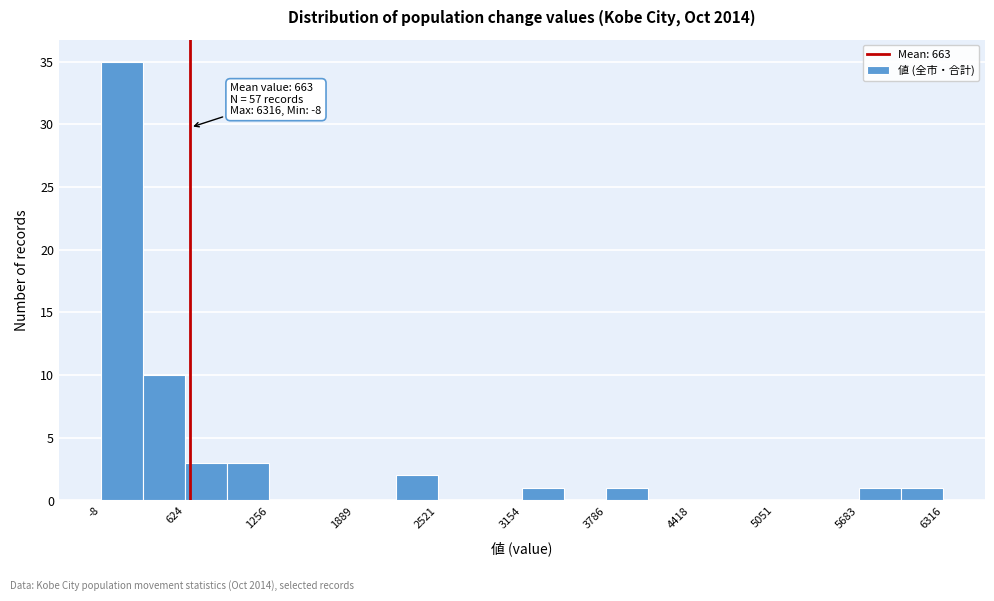

Read against the x-axis, roughly where is the centre of the tallest bar?

200